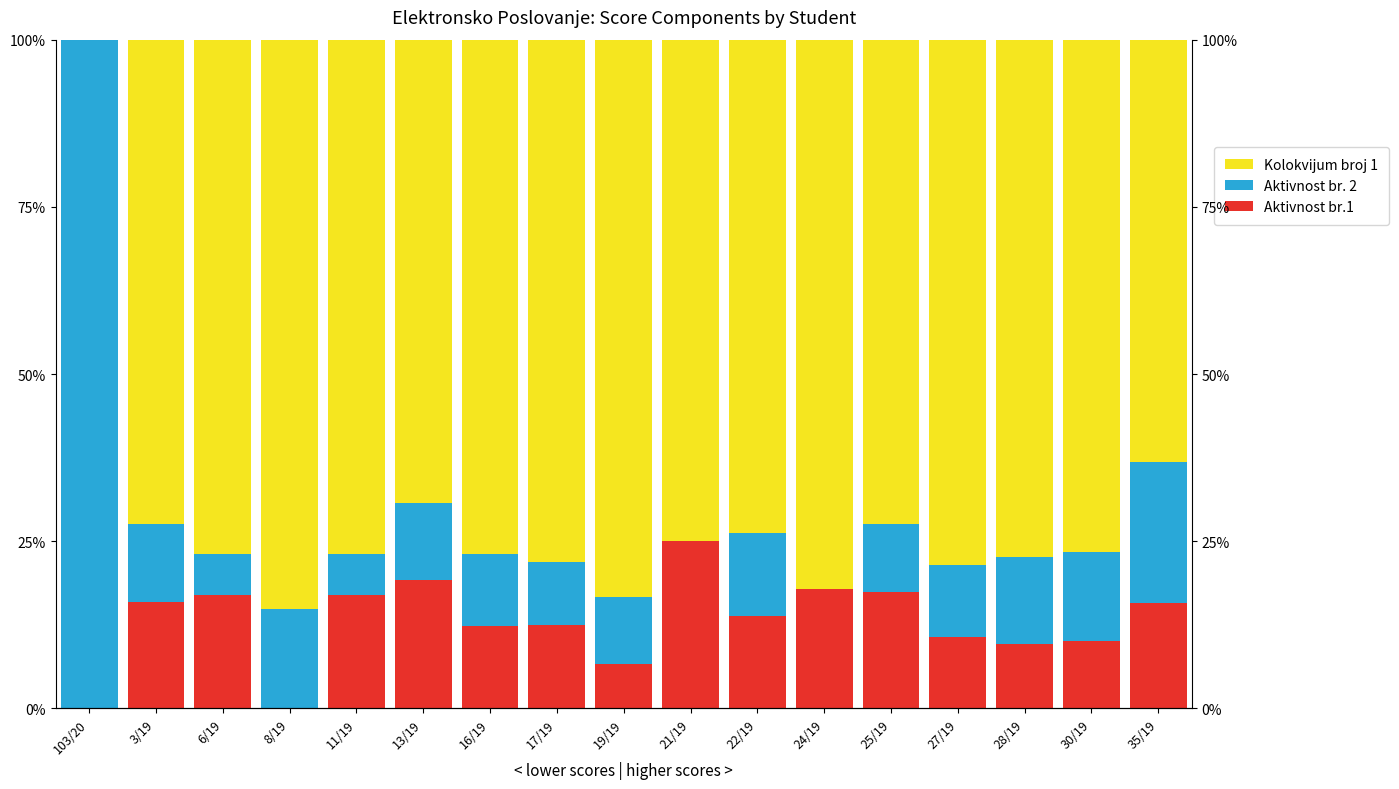

How many data points in Aktivnost br.1 are above 13?

9